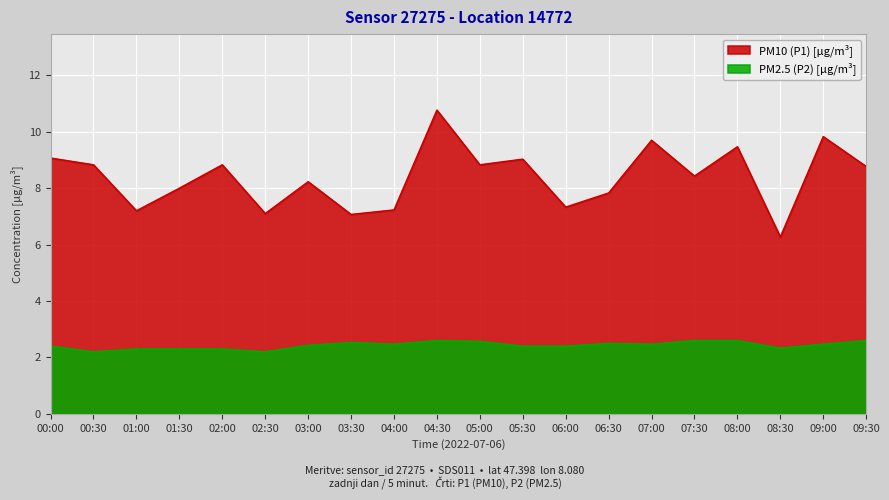

What is the sum of all P1 values?

167.8